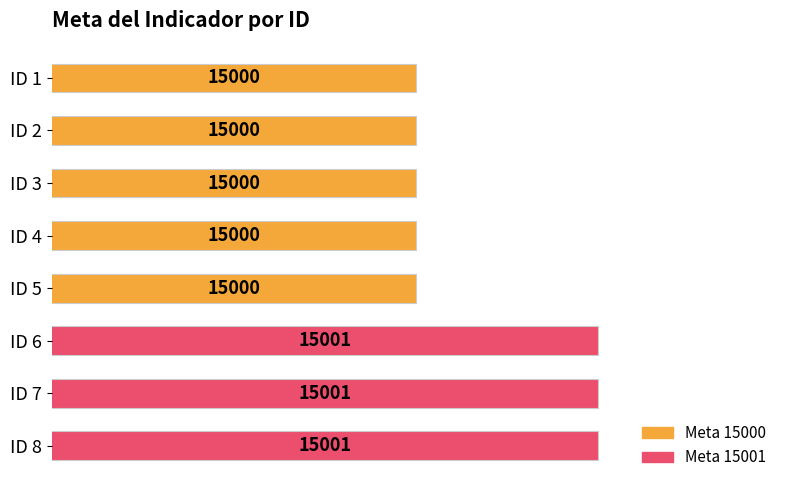

Are the bars horizontal?

Yes